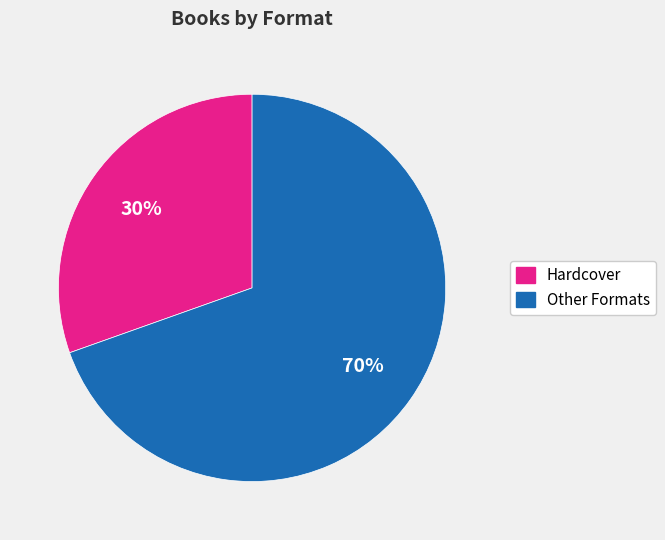

To the nearest percent, what is the average slice percentage?

50%